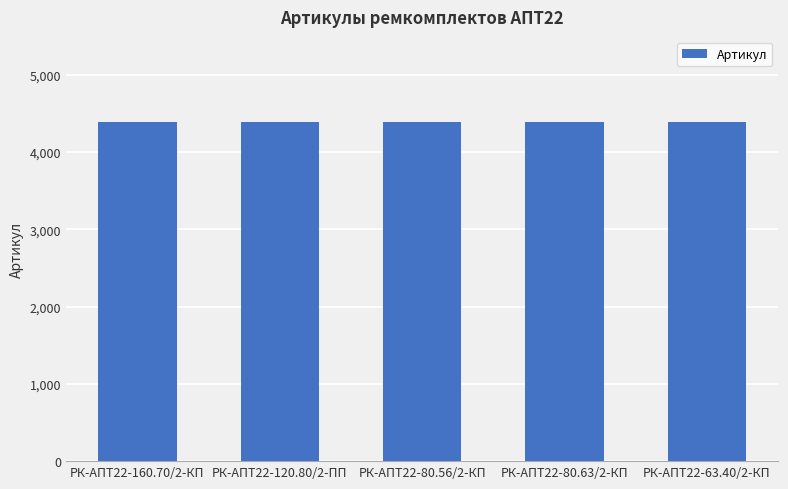

What position from the left is РК-АПТ22-80.63/2-КП?

4